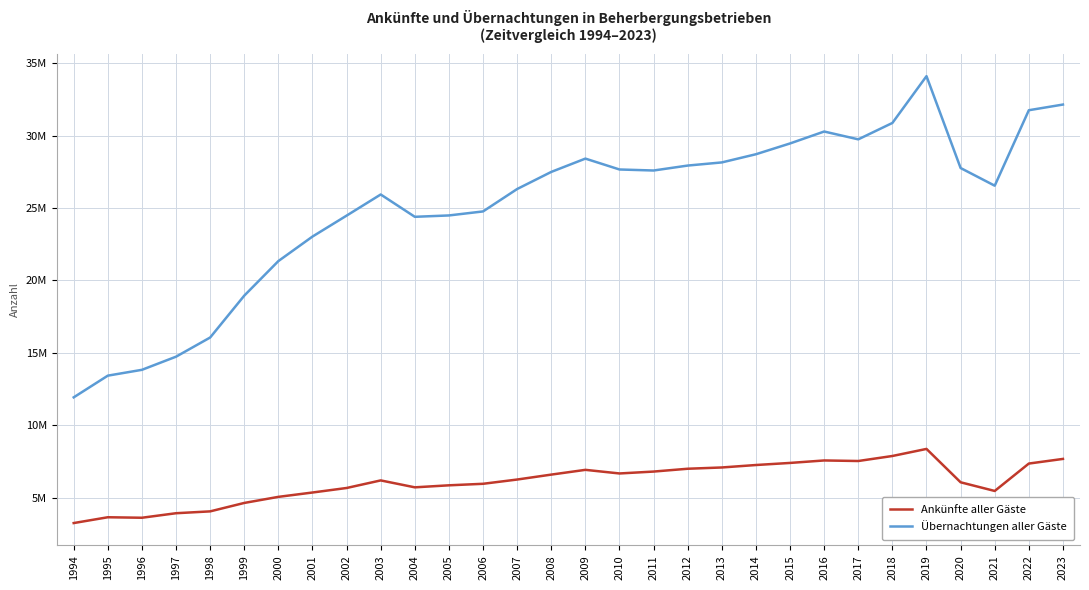

What is the total value across all series at 2007?

32568048